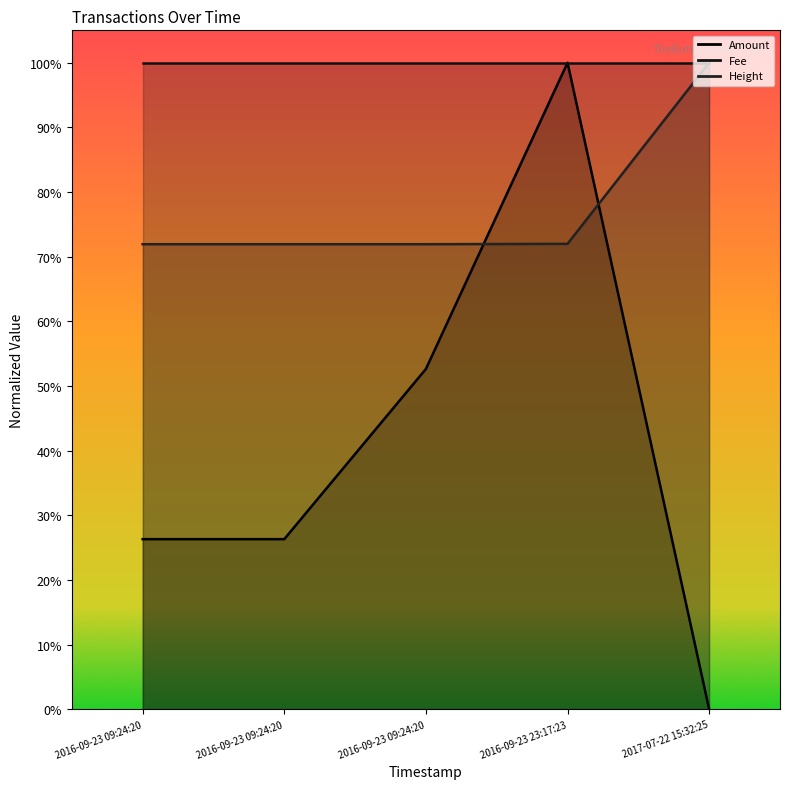

What is the sum of the Amount values at 2016-09-23 09:24:20 and 2017-07-22 15:32:25?

0.3